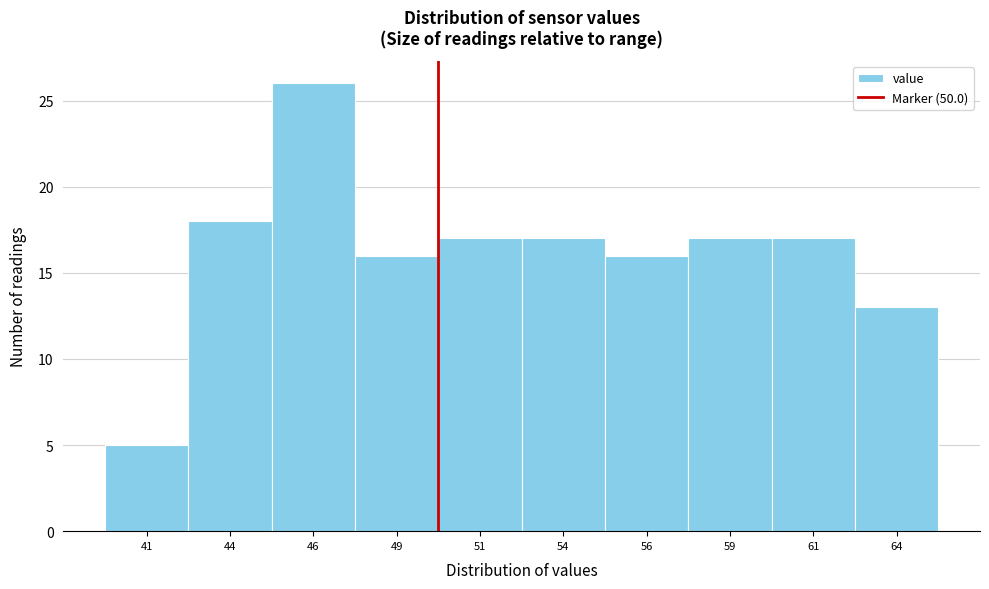

Reading left to right, transcribe this chart: for each bar, give the range it covers on the x-axis and its height. The values are not printed on the chart, so give them approximately, as read against the axis.

40.0 to 42.5: 5
42.5 to 45.0: 18
45.0 to 47.5: 26
47.5 to 50.0: 16
50.0 to 52.5: 17
52.5 to 55.0: 17
55.0 to 57.5: 16
57.5 to 60.0: 17
60.0 to 62.5: 17
62.5 to 65.0: 13